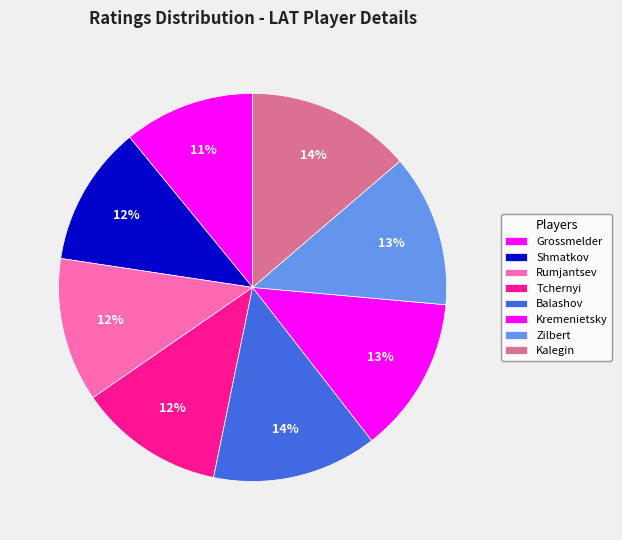

How many segments does this pie chart have?

8